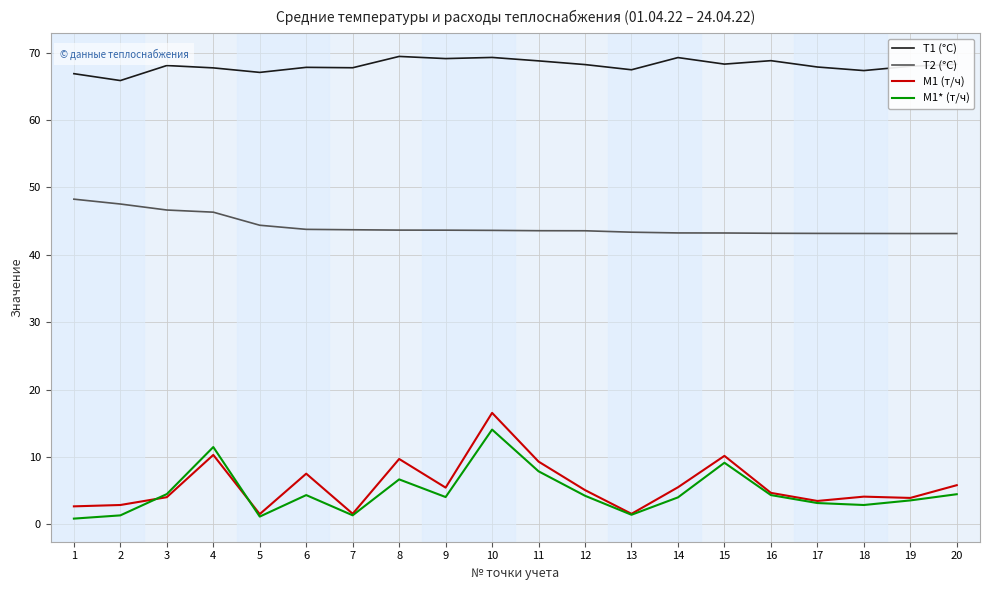

True or false: T1 (°C) and M1* (т/ч) intersect in this chart.

False